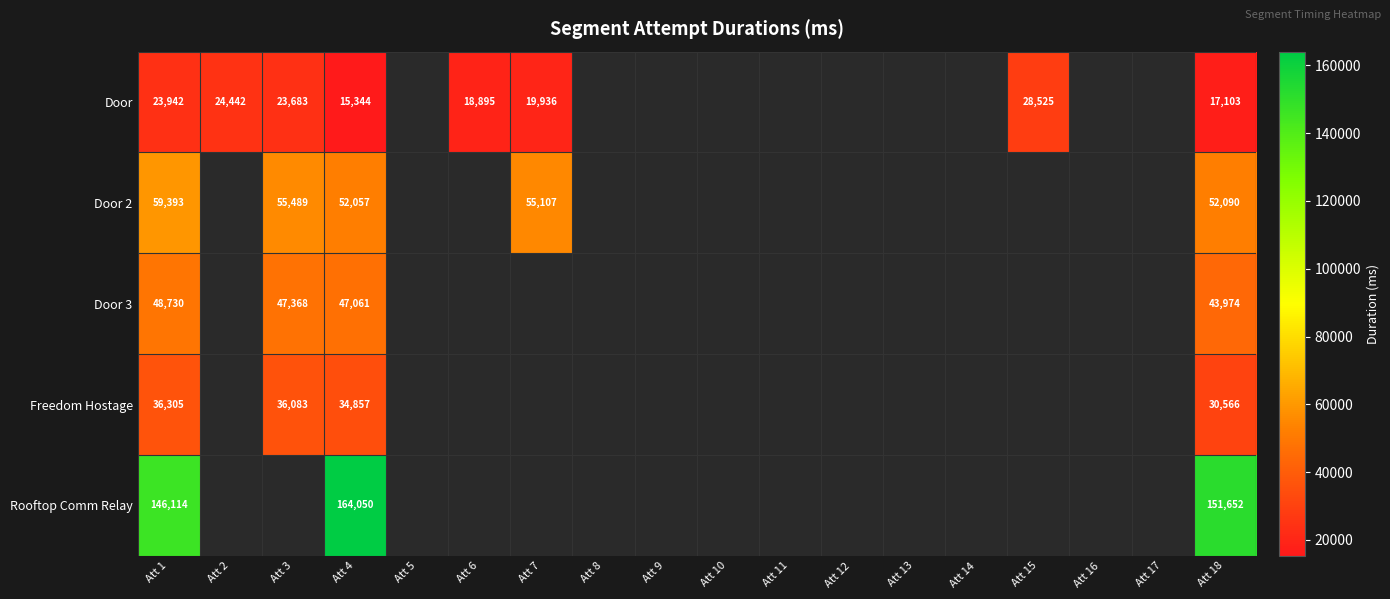

What is the spread (max minus min) of values at Att 4?

148706